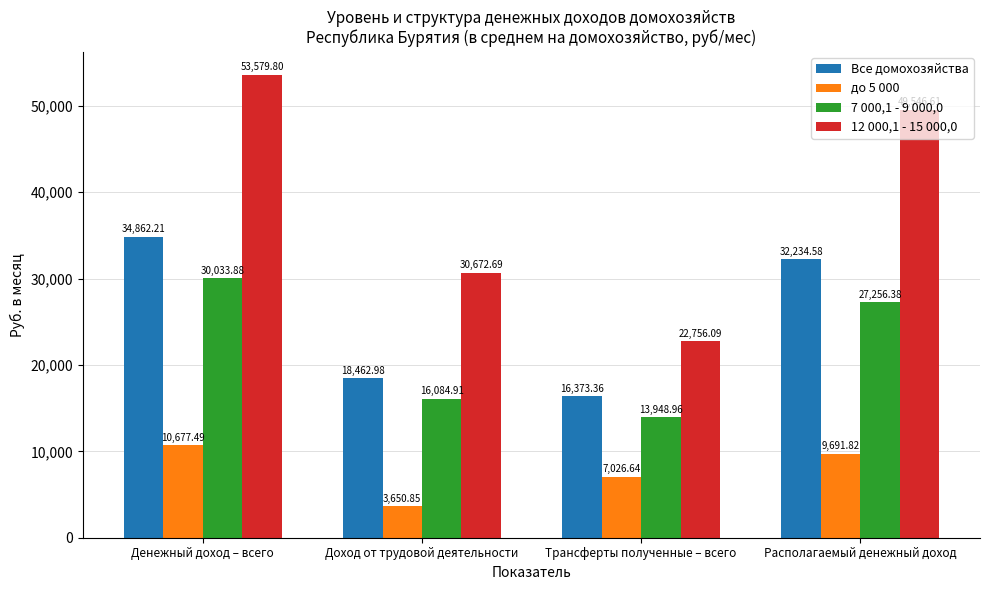

Are the bars horizontal?

No